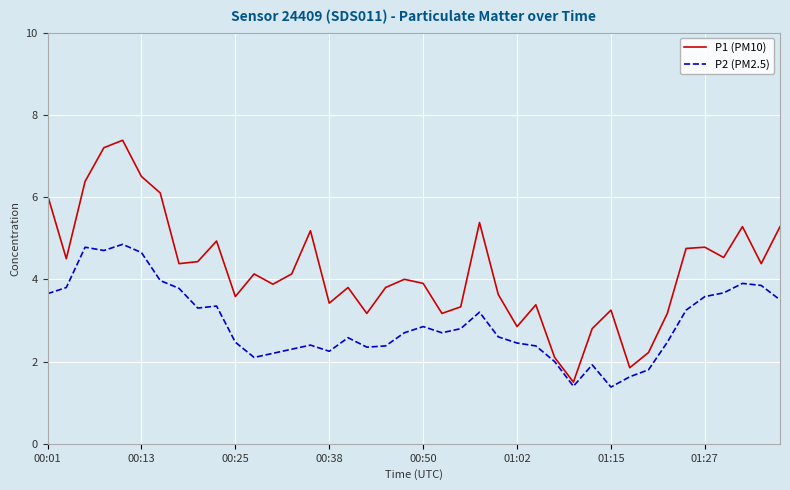

What is the sum of all P2 (PM2.5) values?

117.9